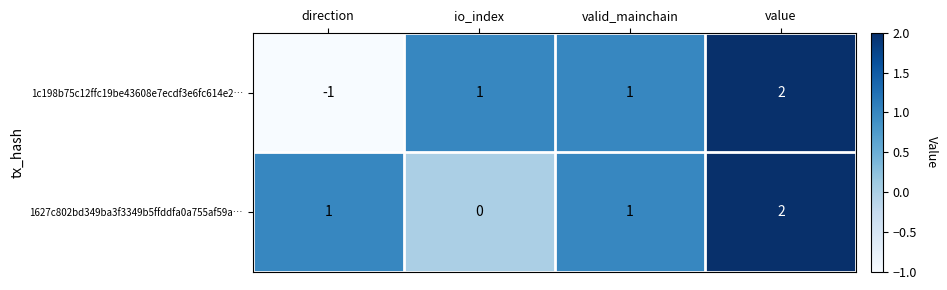

The value of 1627c802bd349ba3f3349b5ffddfa0a755af59a… at value is 2. True or false?

True